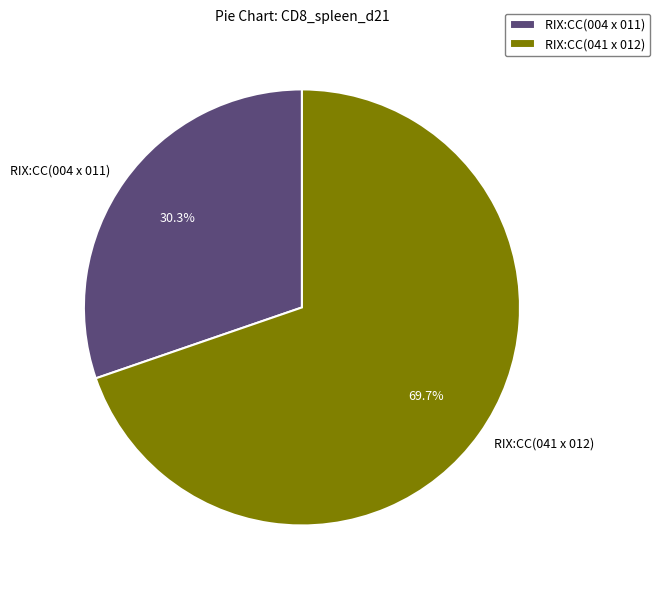

What is the ratio of the value at RIX:CC(004 x 011) to the value at RIX:CC(041 x 012)?

0.4